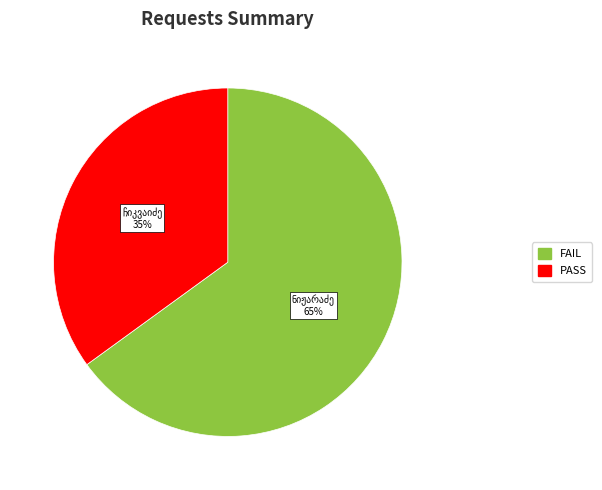

To the nearest percent, what is the average slice percentage?

50%